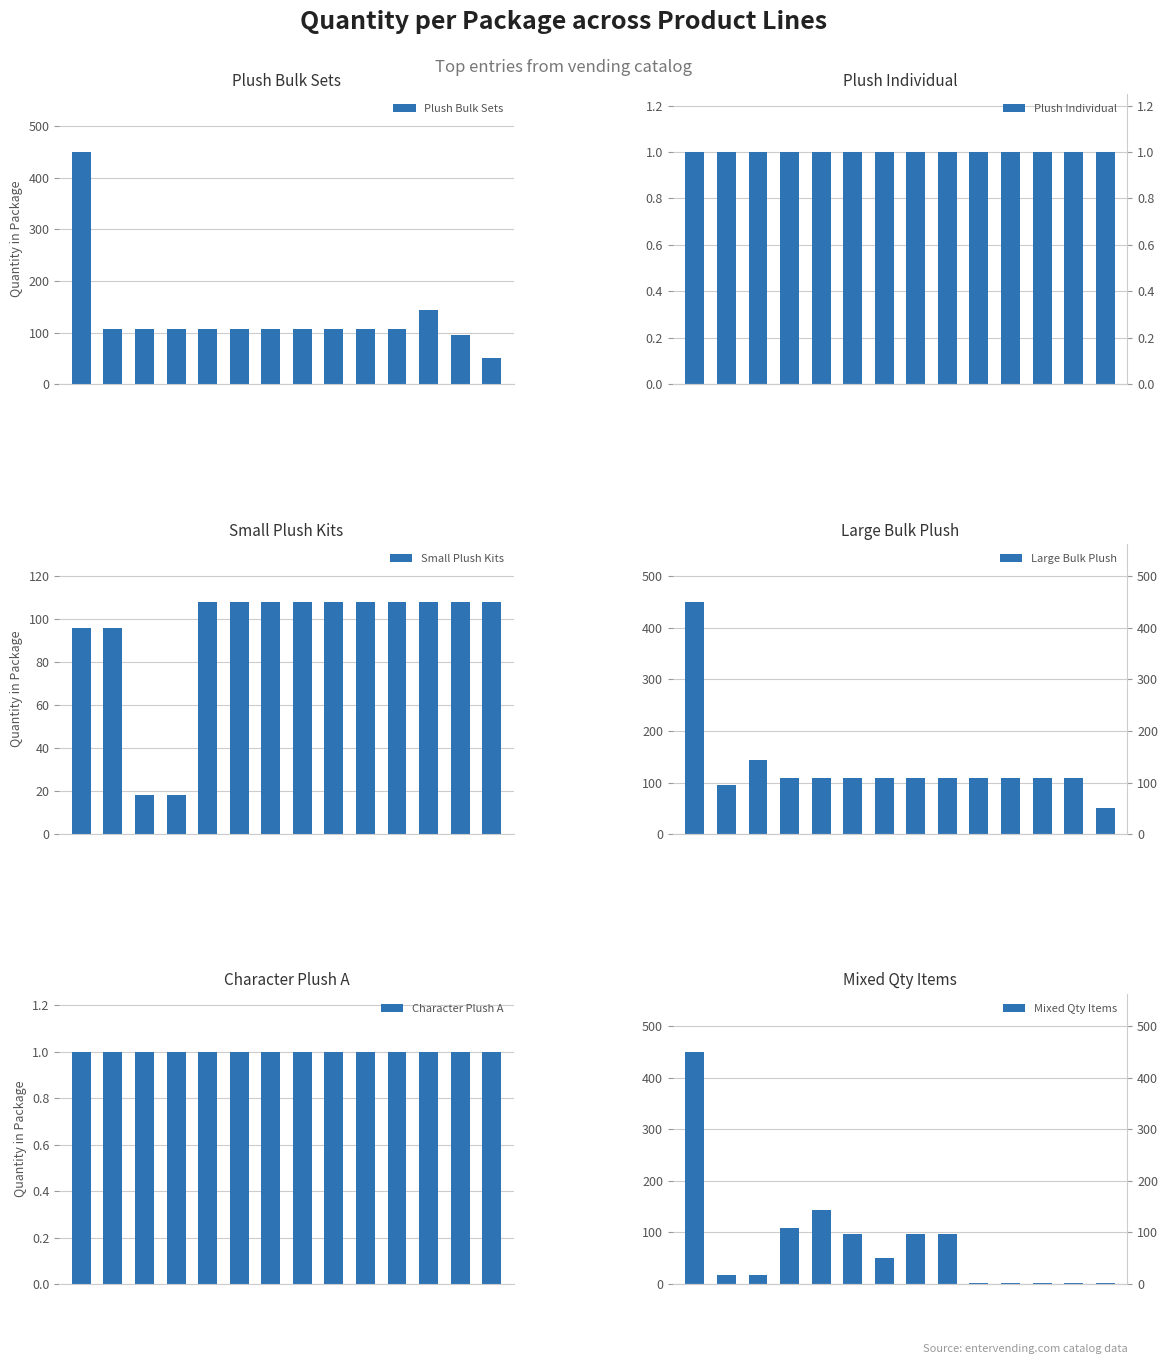

Reading left to right, extract all data points from this chart.

Plush Bulk Sets: −2=450	0=108	2=108	4=108	6=108	8=108	10=108	12=108	14=108	9=108	10=108	11=144	12=96	13=50
Plush Individual: −2=1	0=1	2=1	4=1	6=1	8=1	10=1	12=1	14=1	9=1	10=1	11=1	12=1	13=1
Small Plush Kits: −2=96	0=96	2=18	4=18	6=108	8=108	10=108	12=108	14=108	9=108	10=108	11=108	12=108	13=108
Large Bulk Plush: −2=450	0=96	2=144	4=108	6=108	8=108	10=108	12=108	14=108	9=108	10=108	11=108	12=108	13=50
Character Plush A: −2=1	0=1	2=1	4=1	6=1	8=1	10=1	12=1	14=1	9=1	10=1	11=1	12=1	13=1
Mixed Qty Items: −2=450	0=18	2=18	4=108	6=144	8=96	10=50	12=96	14=96	9=1	10=1	11=1	12=1	13=1